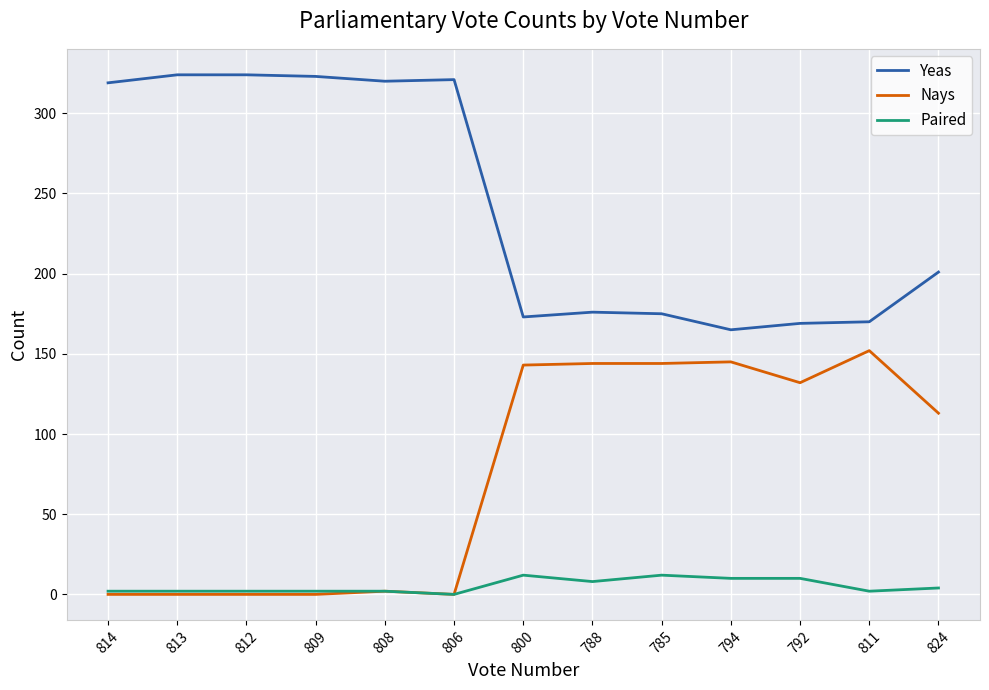

What is the maximum value for Nays?

152